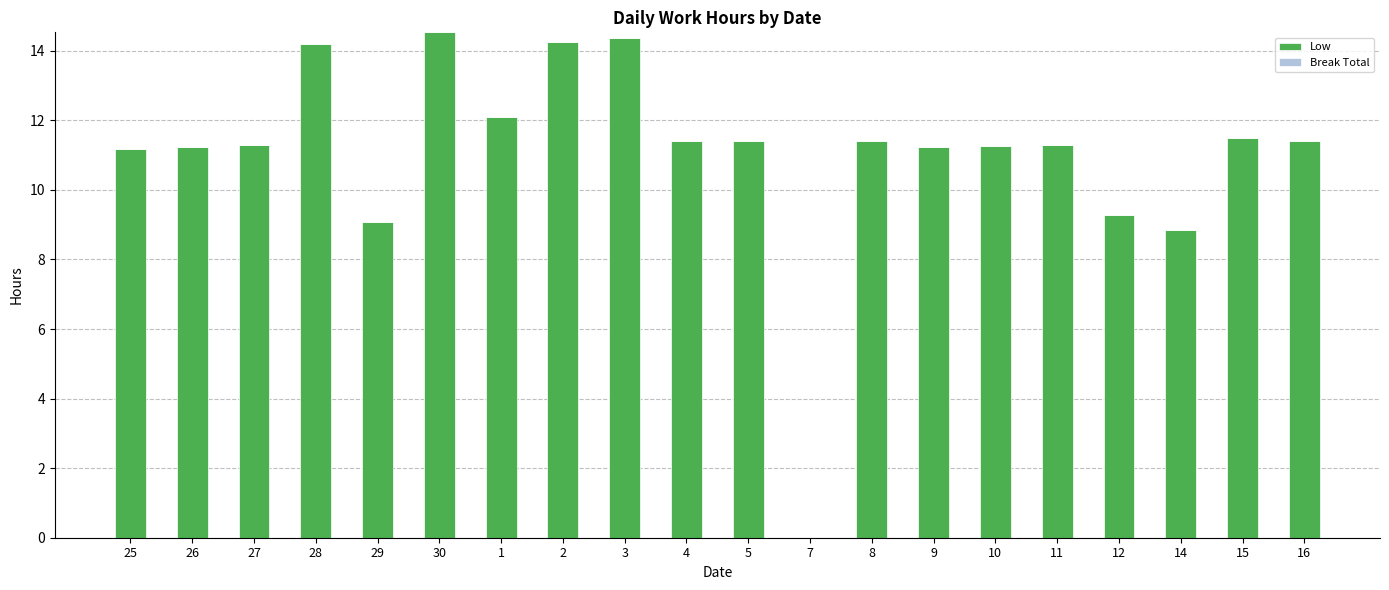

Count the number of data series in this chart.

1